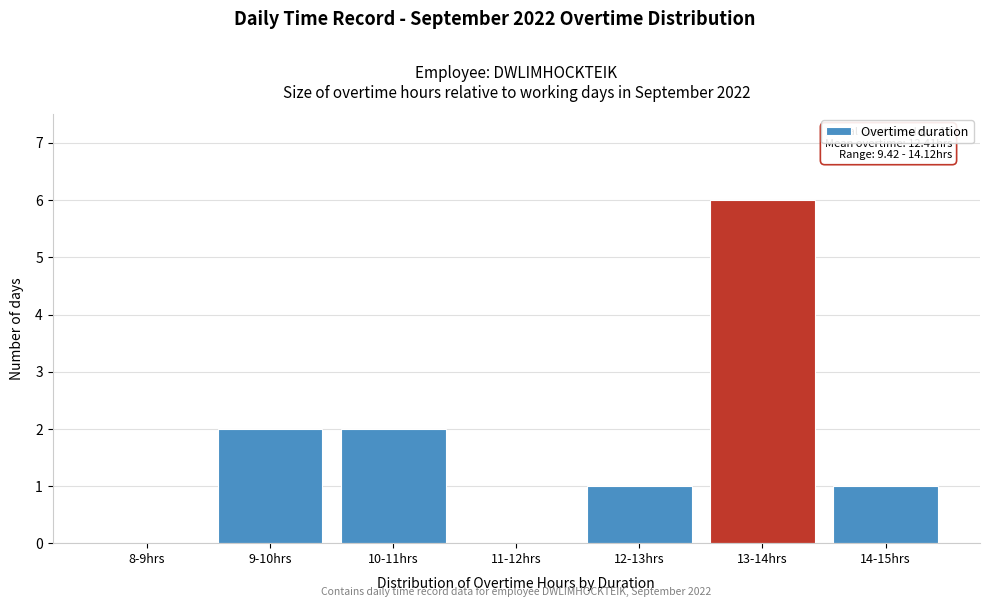

Reading left to right, what are all the values shown in this chart?

8-9hrs=0	9-10hrs=2	10-11hrs=2	11-12hrs=0	12-13hrs=1	13-14hrs=6	14-15hrs=1